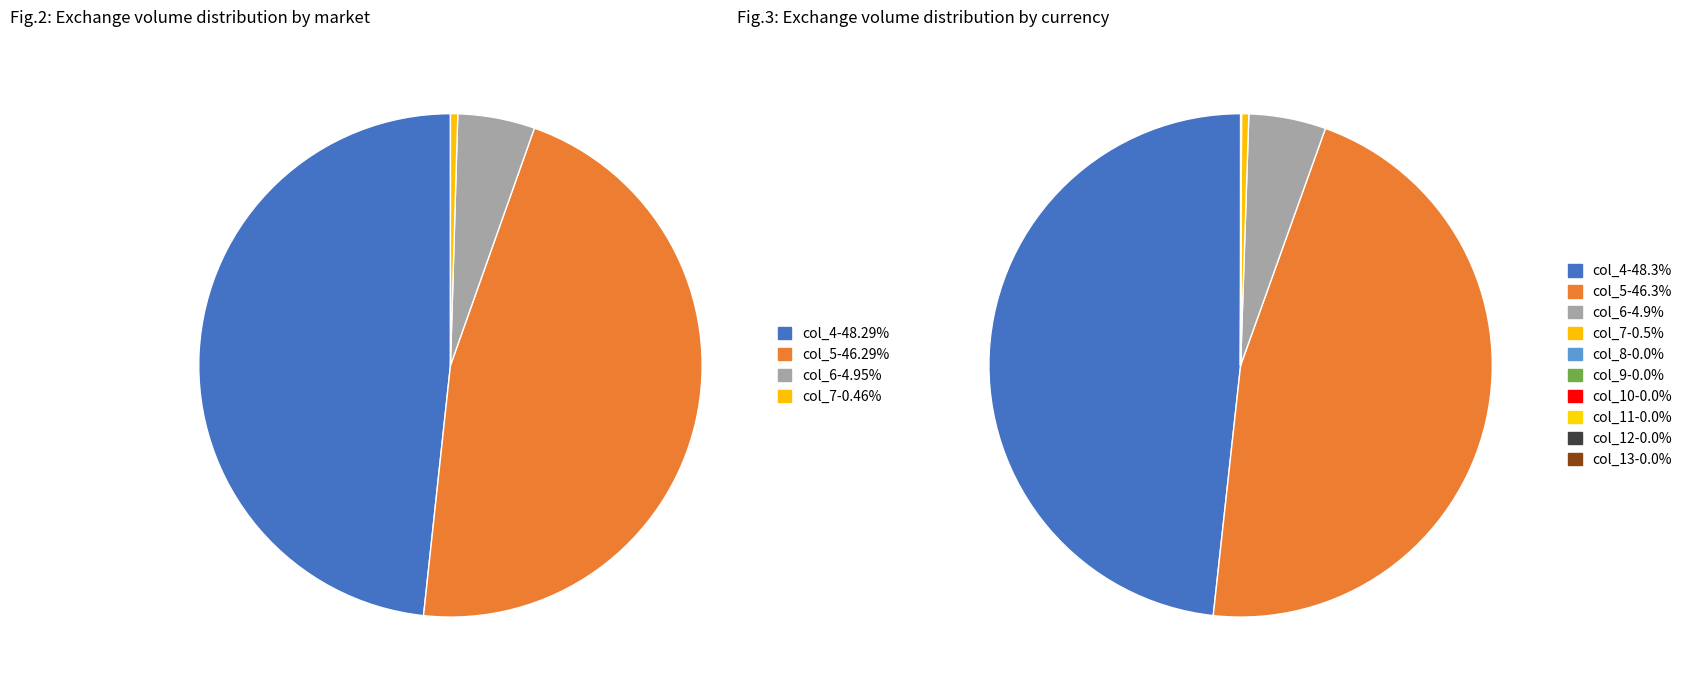

Does col_4 represent more than half of the total?

No